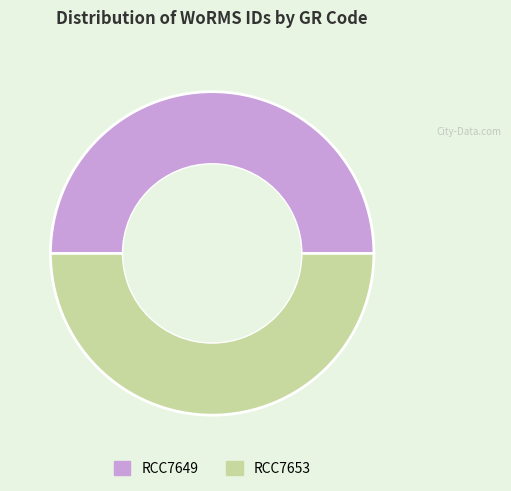

The RCC7653 slice represents 50% of the pie. True or false?

True